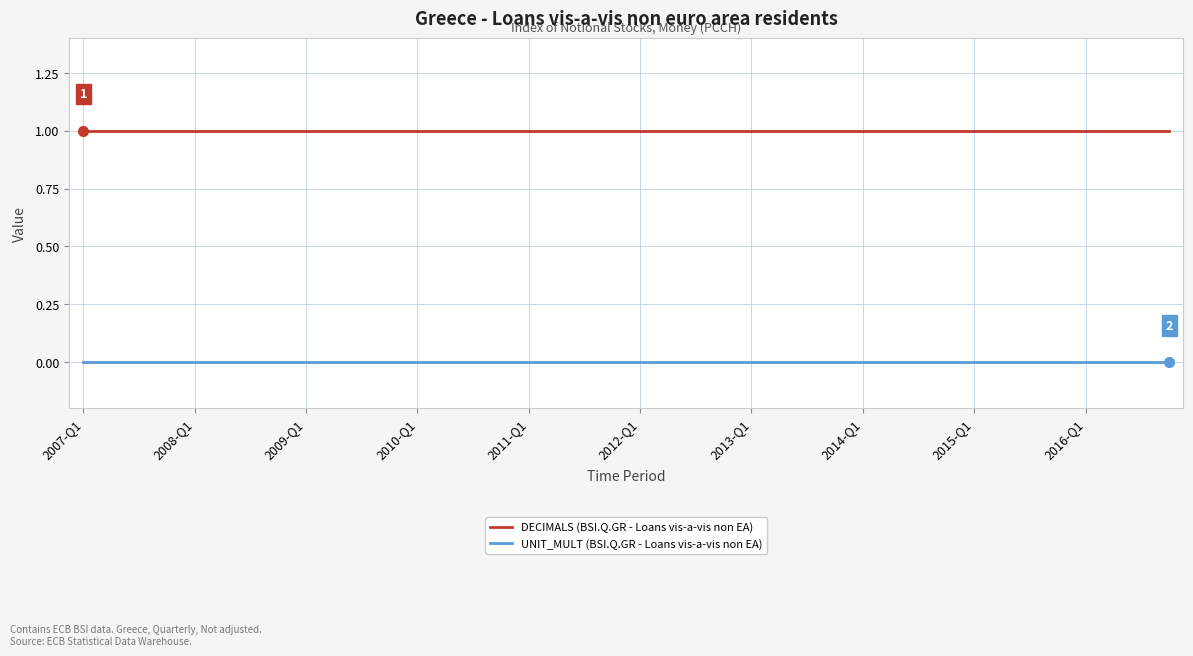

Rank the series by their maximum value, from highest to lowest.

DECIMALS (BSI.Q.GR - Loans vis-a-vis non EA), UNIT_MULT (BSI.Q.GR - Loans vis-a-vis non EA)